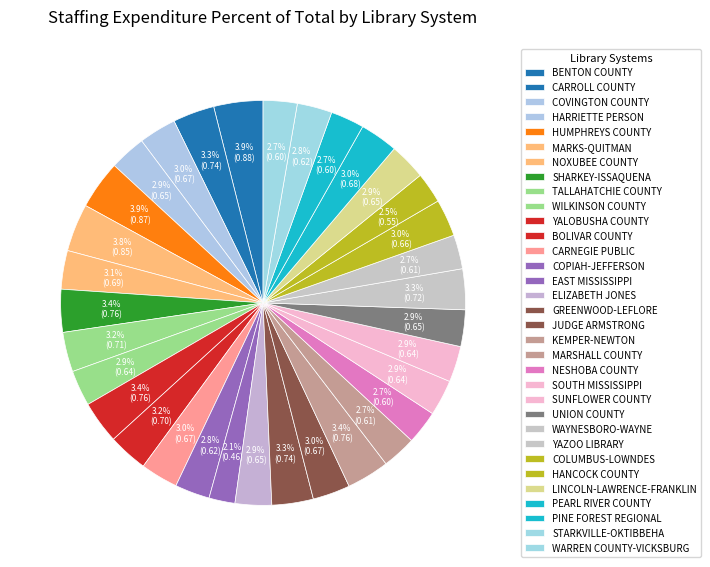

Is there a majority slice in this chart?

No